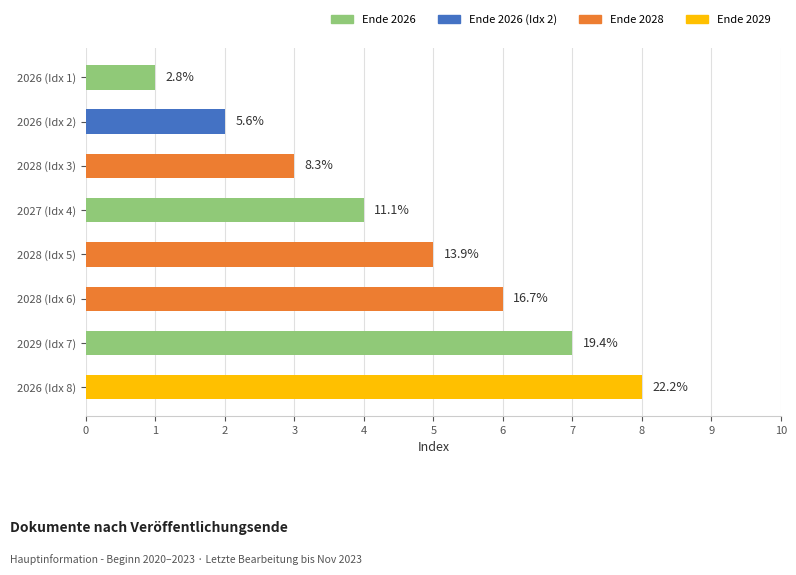

Are the bars horizontal?

Yes